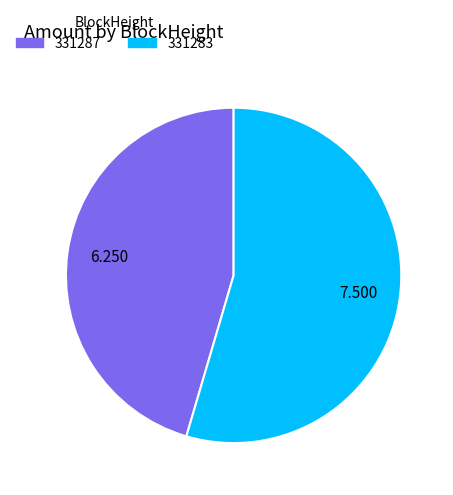

Do 331283 and 331287 together represent more than half of the pie?

Yes